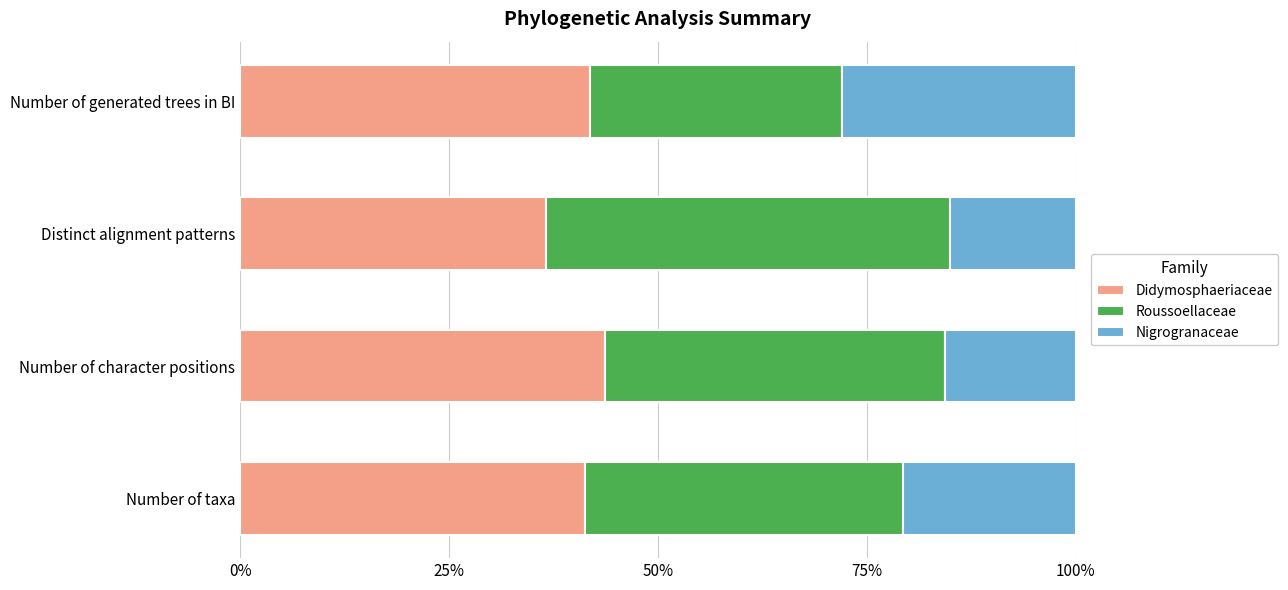

What is the sum of all Didymosphaeriaceae values?

163.3